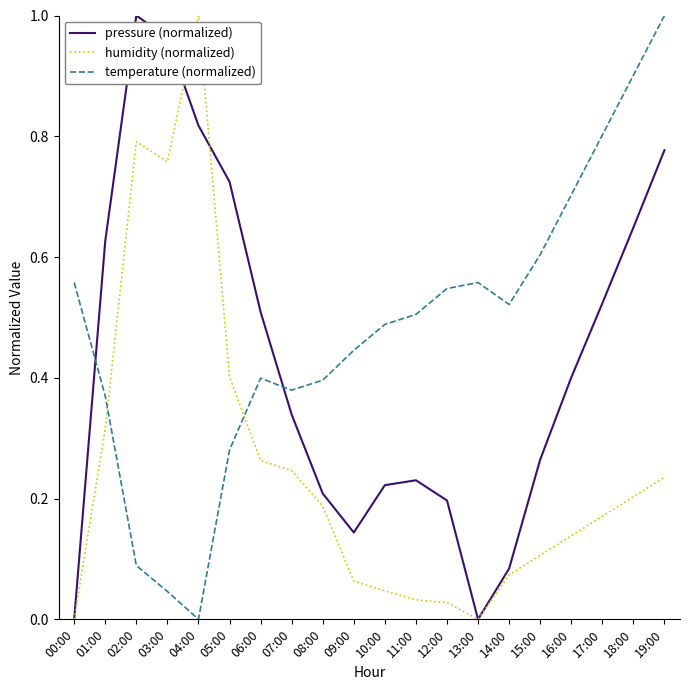

Does the chart have visible grid lines?

No